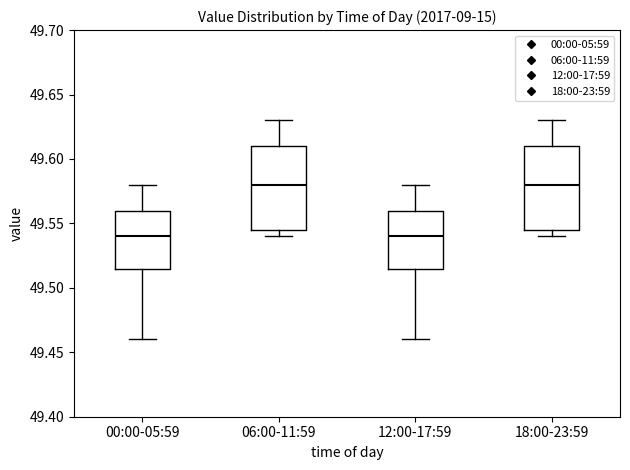

Reading left to right, transcribe this box plot: for each box, give where its median line is, the range the box spans, and where its two whiskers end, as read against the y-axis. The values are not printed on the chart, so give them approximately, as read against the axis.

00:00-05:59: median 49.540, box 49.515 to 49.560, whiskers 49.460 to 49.580
06:00-11:59: median 49.580, box 49.545 to 49.610, whiskers 49.540 to 49.630
12:00-17:59: median 49.540, box 49.515 to 49.560, whiskers 49.460 to 49.580
18:00-23:59: median 49.580, box 49.545 to 49.610, whiskers 49.540 to 49.630